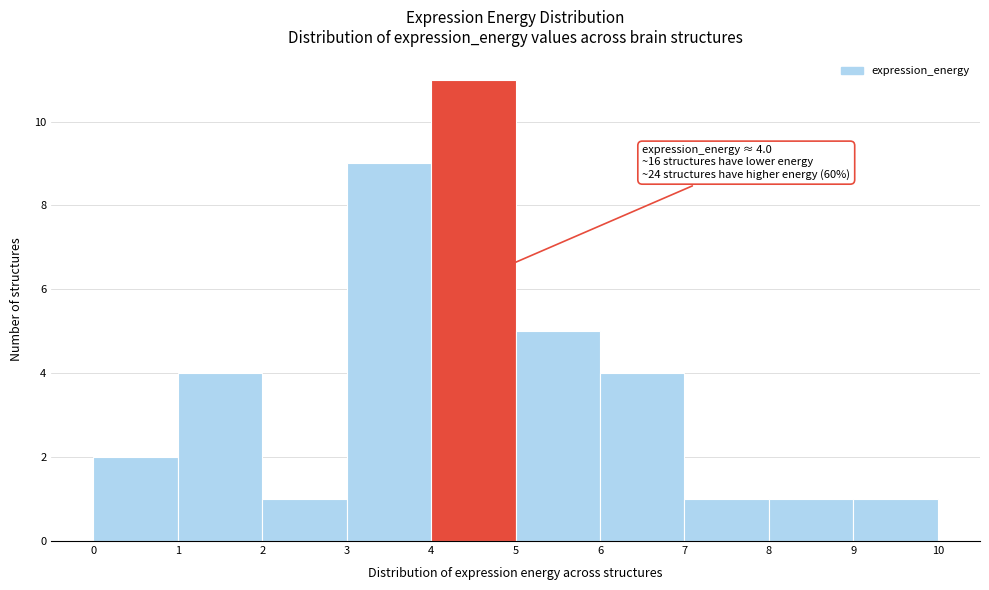

Which range on the x-axis has the tallest bar?

4 to 5